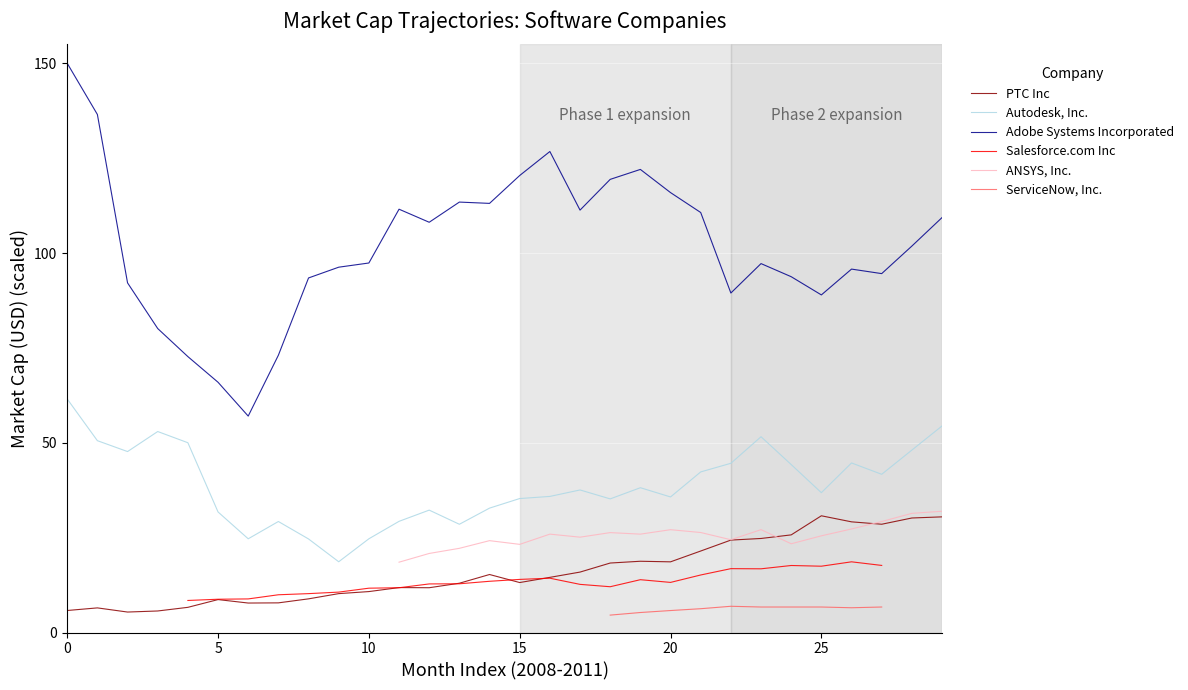

True or false: Adobe Systems Incorporated and Salesforce.com Inc intersect in this chart.

False